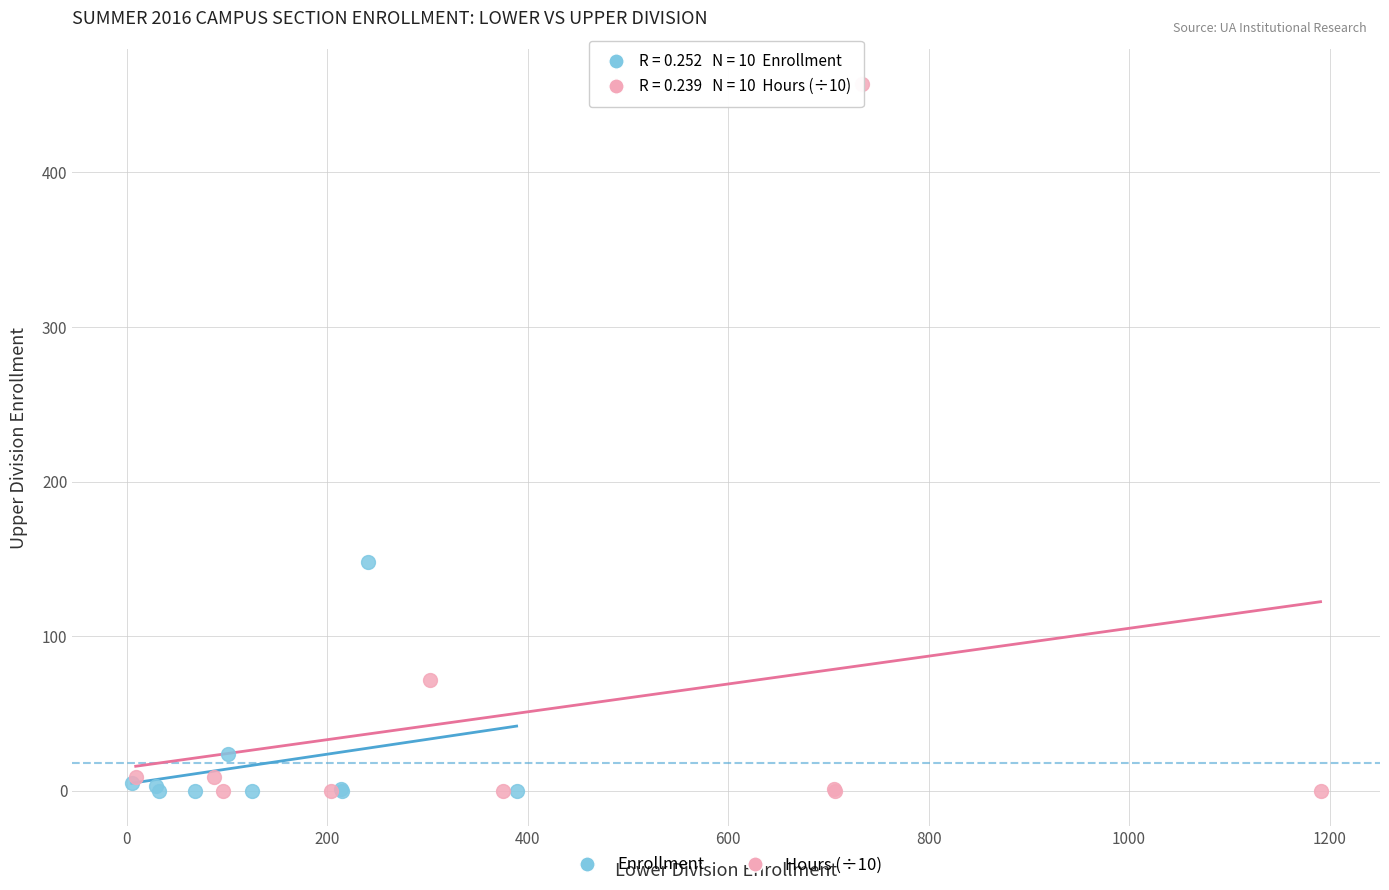

Which series has the largest Y range (max minus min)?

Hours (÷10)